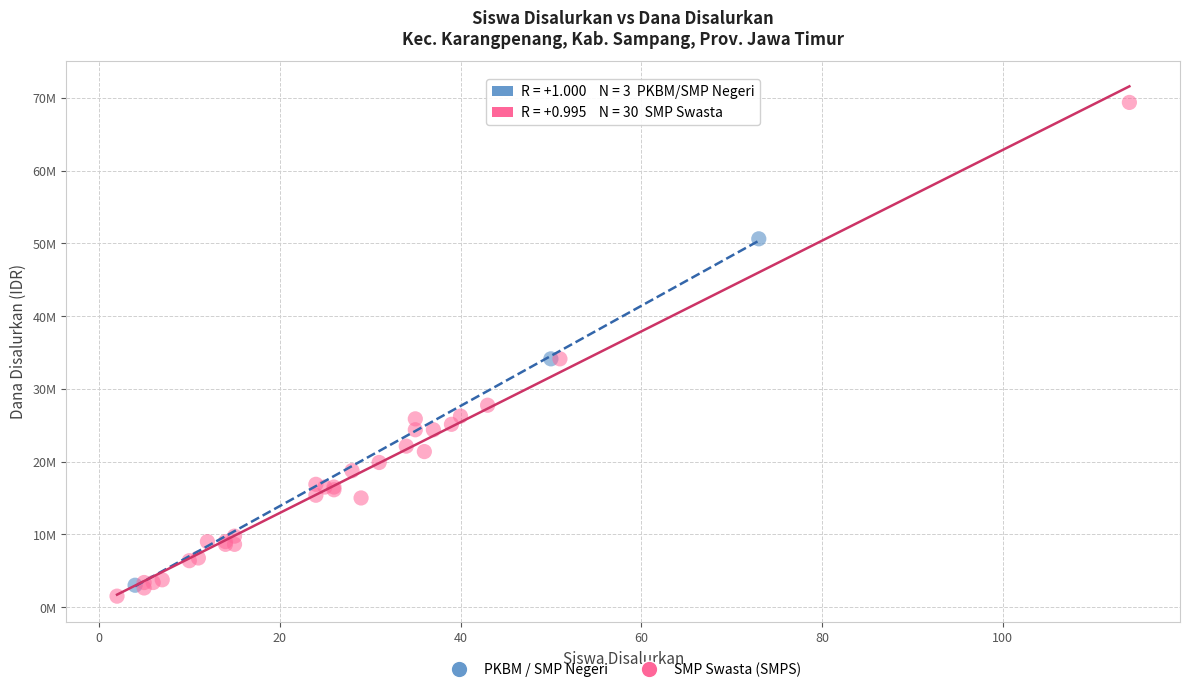

Which series has the largest Y range (max minus min)?

SMP Swasta (SMPS)